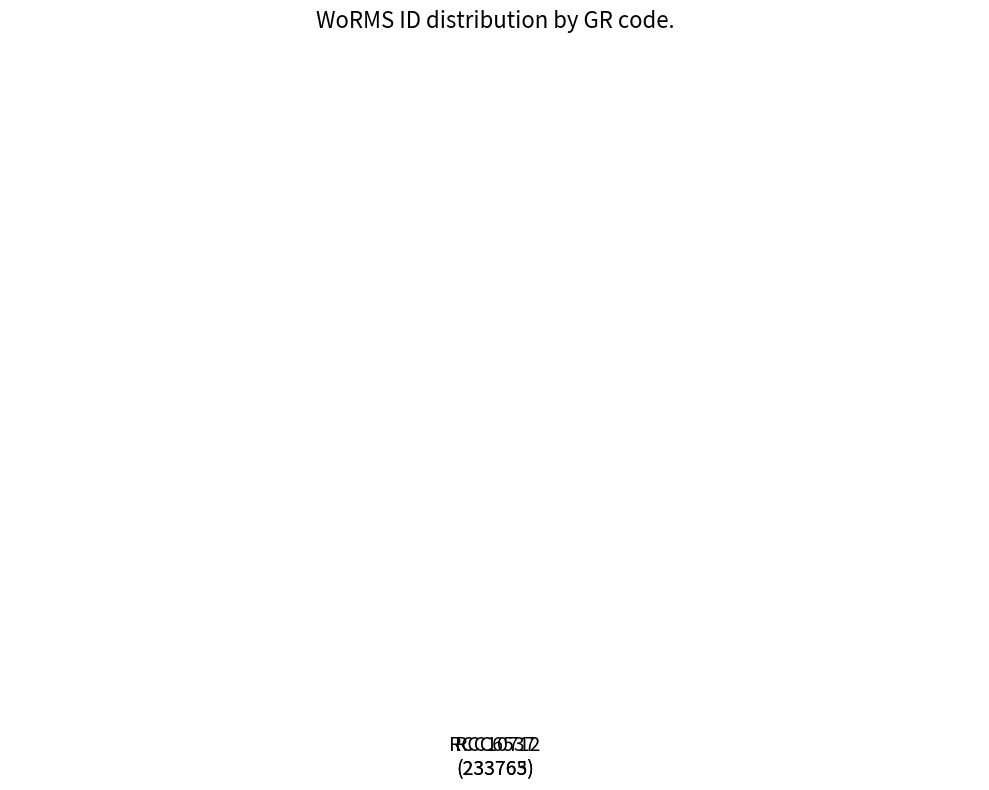

Rank the categories by value from lowest to highest.

RCC10712
(233763), RCC6537
(233765)